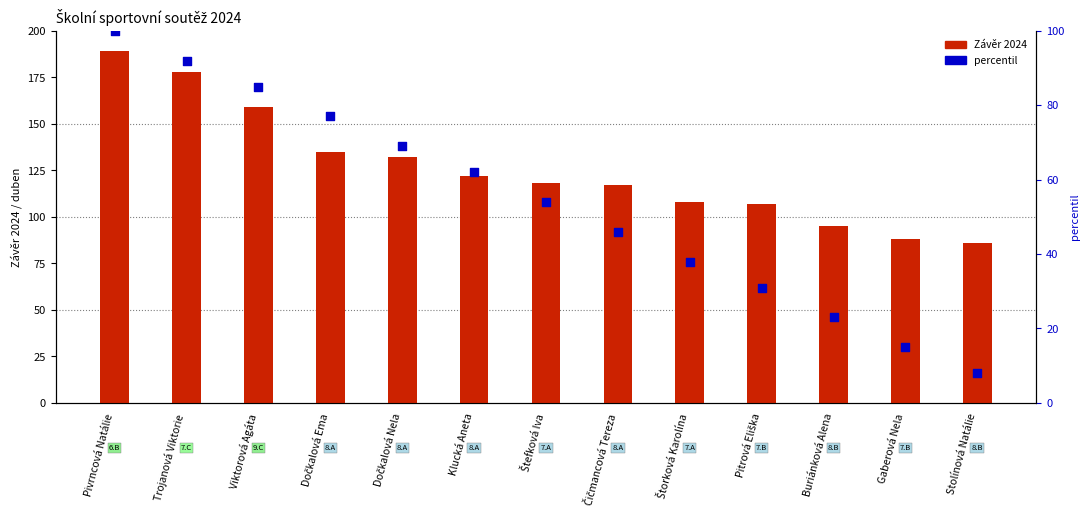

Which series contains the highest Y value?

Závěr 2024